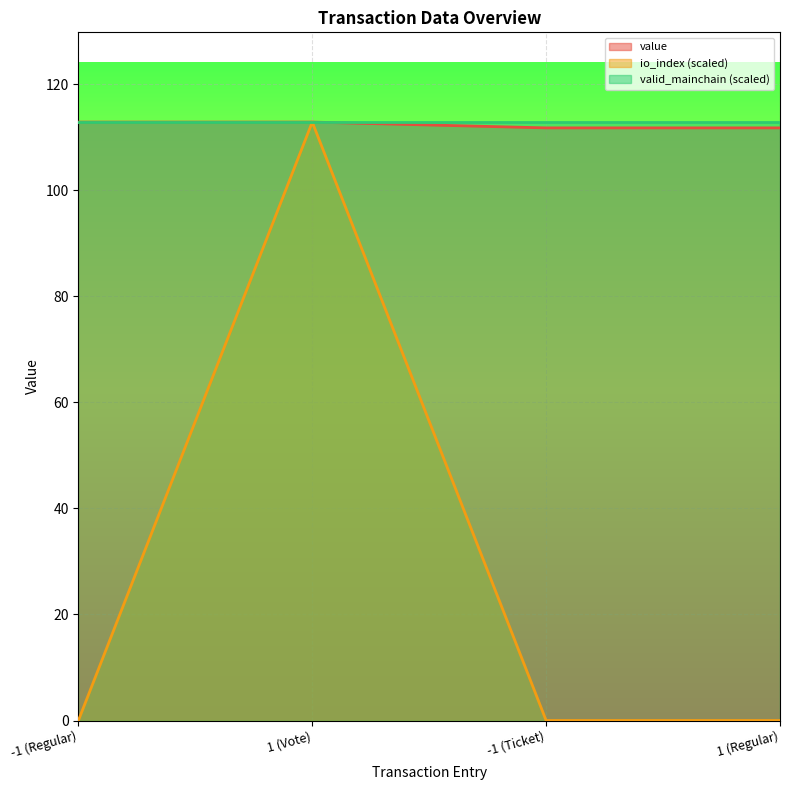

Does the chart display data point markers on the line(s)?

No